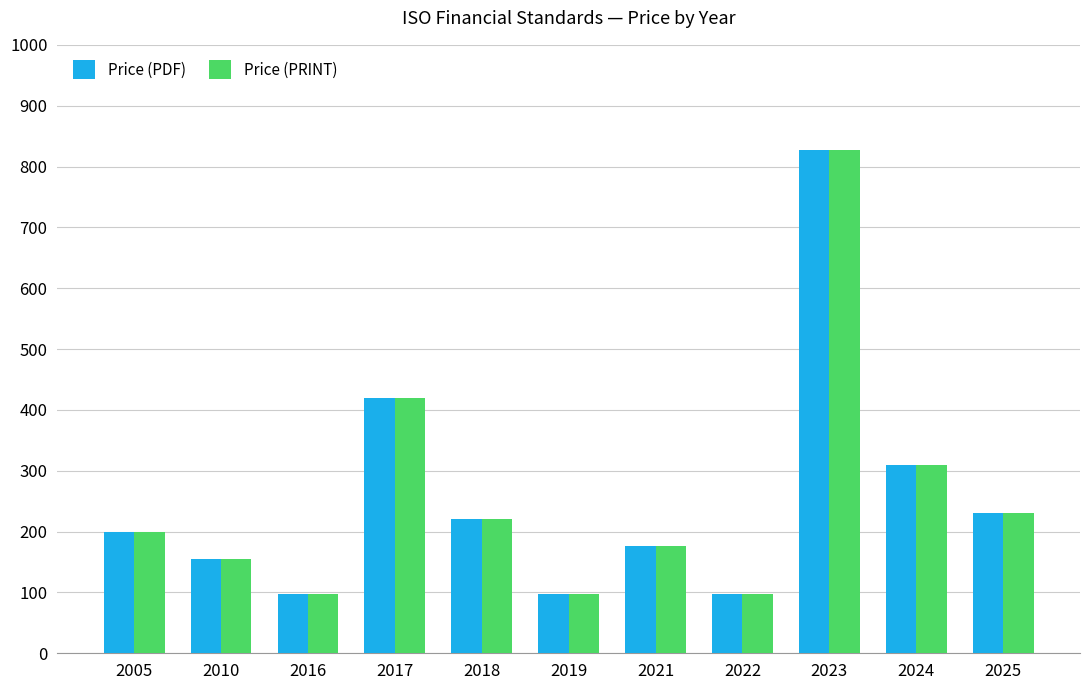

What are all the series names shown in the legend?

Price (PDF), Price (PRINT)